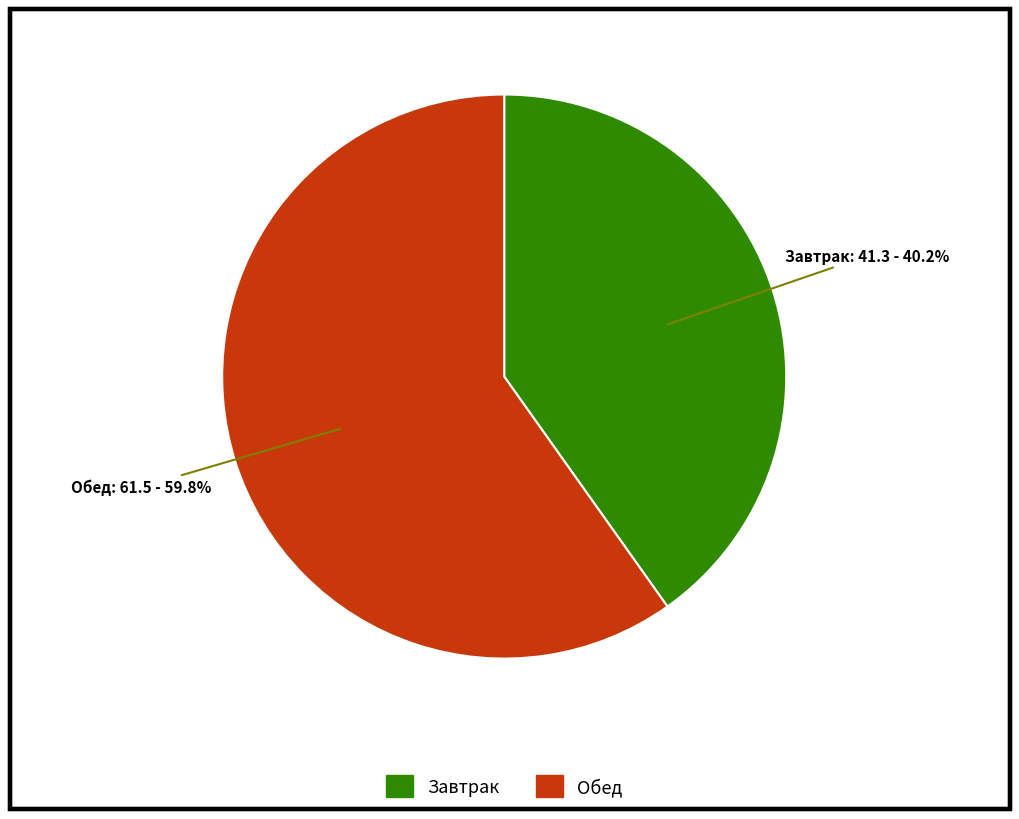

How many slices are in this pie chart?

2